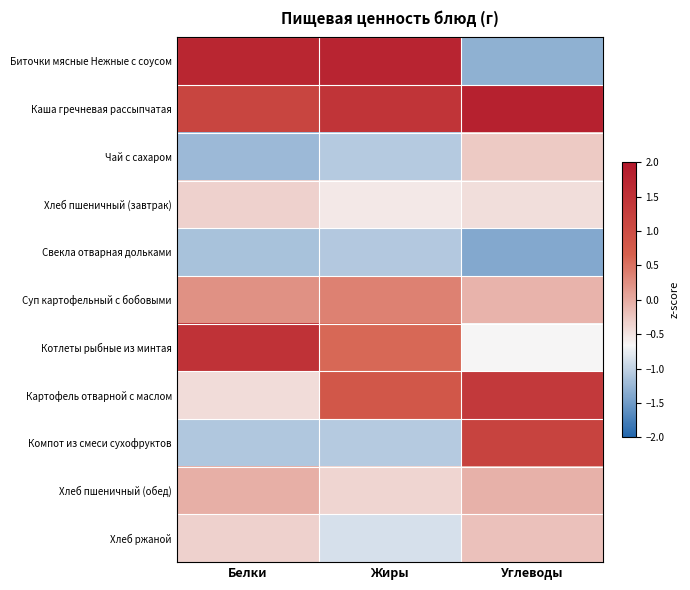

Reading left to right, extract all data points from this chart.

Биточки мясные Нежные с соусом: Белки=1.7	Жиры=1.8	Углеводы=-1.3
Каша гречневая рассыпчатая: Белки=1.1	Жиры=1.5	Углеводы=1.8
Чай с сахаром: Белки=-1.2	Жиры=-1.1	Углеводы=-0.3
Хлеб пшеничный (завтрак): Белки=-0.3	Жиры=-0.5	Углеводы=-0.4
Свекла отварная дольками: Белки=-1.1	Жиры=-1.1	Углеводы=-1.4
Суп картофельный с бобовыми: Белки=0.2	Жиры=0.4	Углеводы=-0.1
Котлеты рыбные из минтая: Белки=1.5	Жиры=0.6	Углеводы=-0.7
Картофель отварной с маслом: Белки=-0.4	Жиры=0.8	Углеводы=1.4
Компот из смеси сухофруктов: Белки=-1.1	Жиры=-1.1	Углеводы=1.2
Хлеб пшеничный (обед): Белки=-0.0	Жиры=-0.4	Углеводы=-0.1
Хлеб ржаной: Белки=-0.3	Жиры=-0.9	Углеводы=-0.2